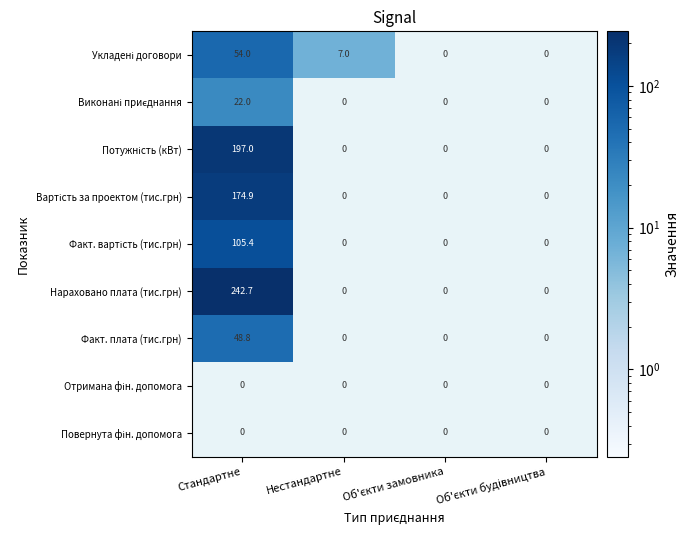

Count the number of data series in this chart.

9